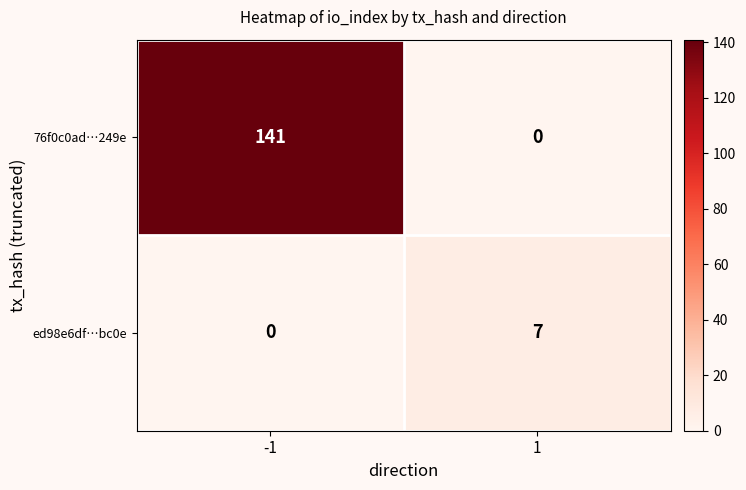

Which series has the largest total across all categories?

76f0c0ad…249e